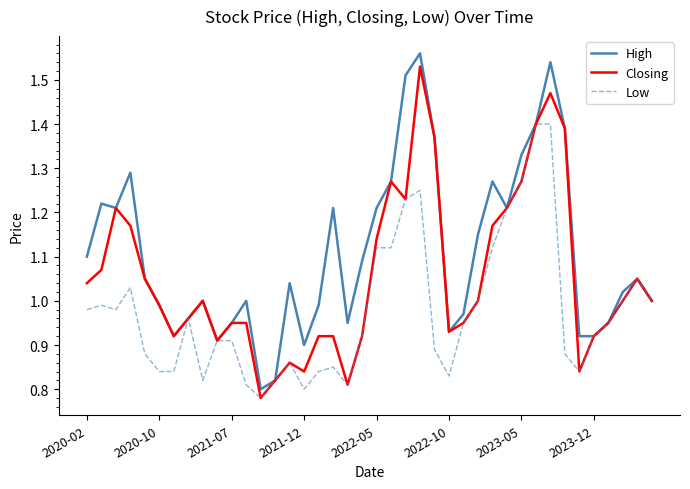

Which series has the largest range (max minus min)?

High